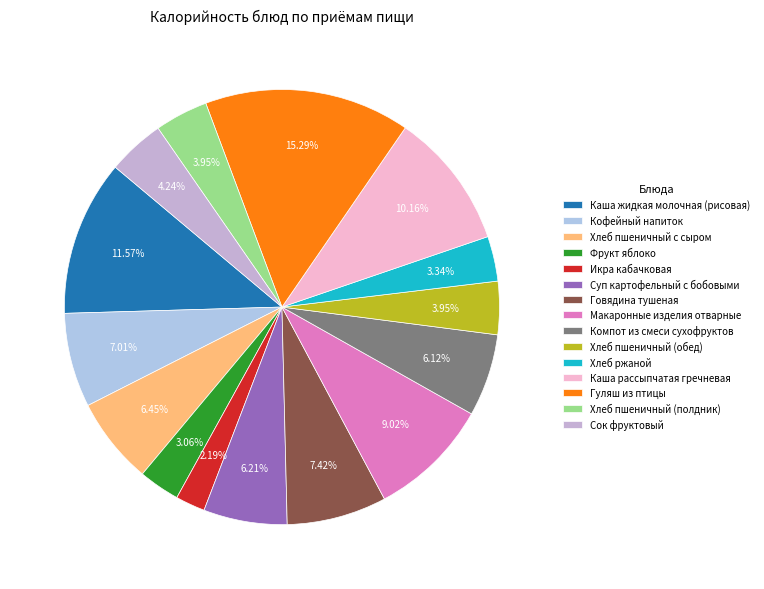

How many segments does this pie chart have?

15